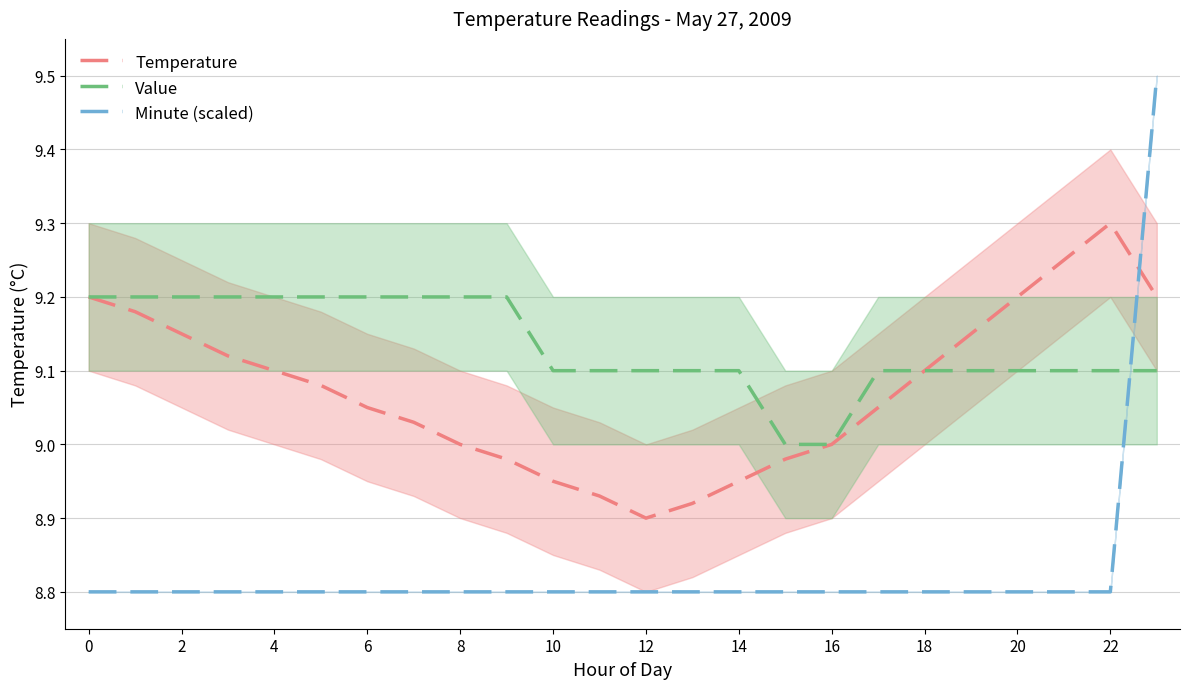

List the series in order of their peak value, lowest first.

Value, Temperature, Minute (scaled)